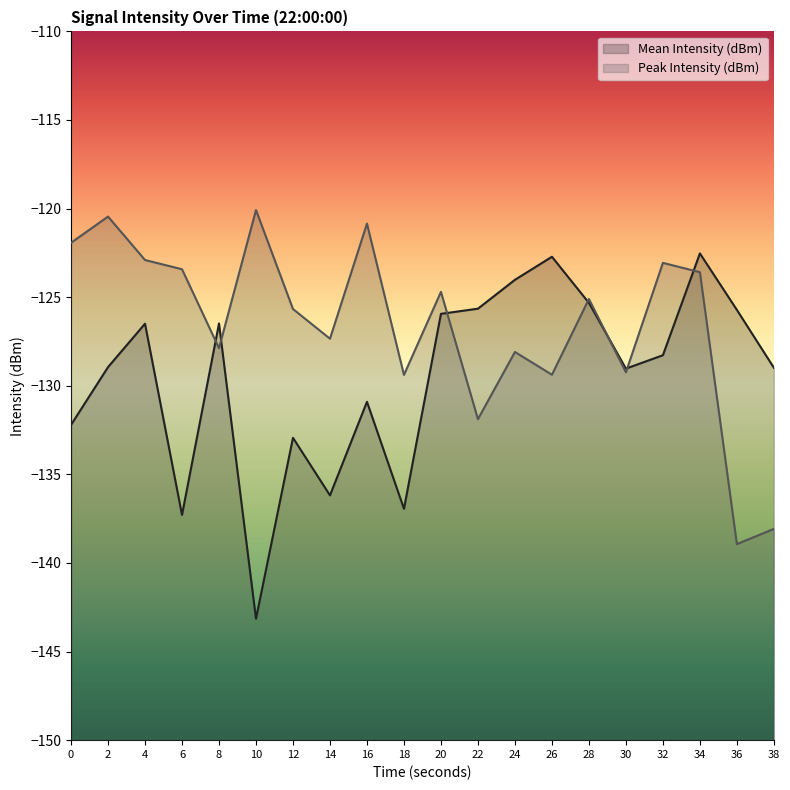

Reading left to right, extract all data points from this chart.

Mean Intensity (dBm): -132.2	-128.9	-126.5	-137.3	-126.5	-143.1	-132.9	-136.2	-130.9	-136.9	-125.9	-125.6	-124.0	-122.7	-125.3	-129.0	-128.3	-122.5	-125.7	-129.0
Peak Intensity (dBm): -121.9	-120.5	-122.9	-123.4	-127.9	-120.1	-125.7	-127.3	-120.8	-129.4	-124.7	-131.9	-128.1	-129.4	-125.1	-129.2	-123.1	-123.6	-138.9	-138.1